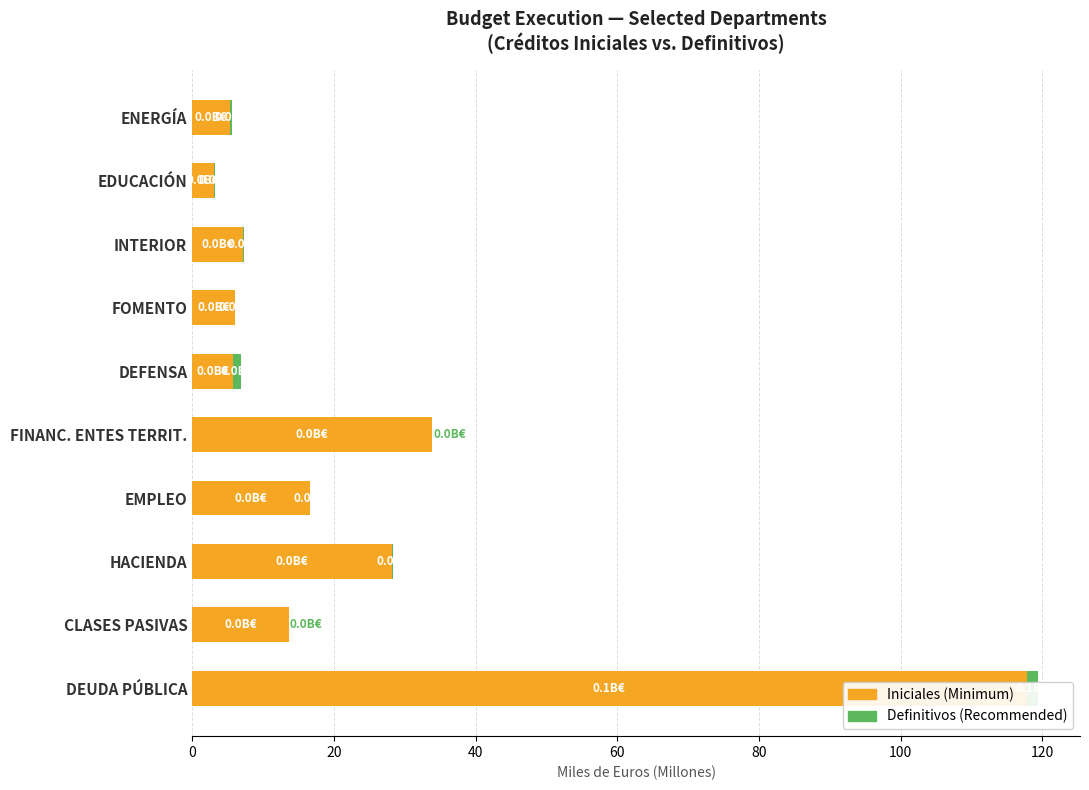

What is the value of the Iniciales (Créditos Iniciales) bar at the 4th from the left?

16.6